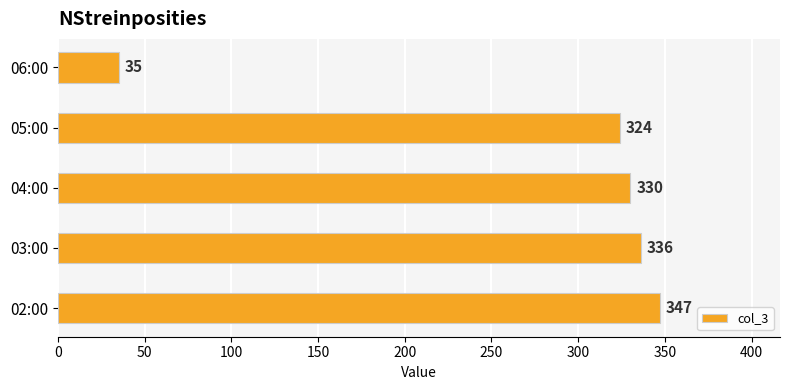

Is it true that the value at 02:00 is 212?

False